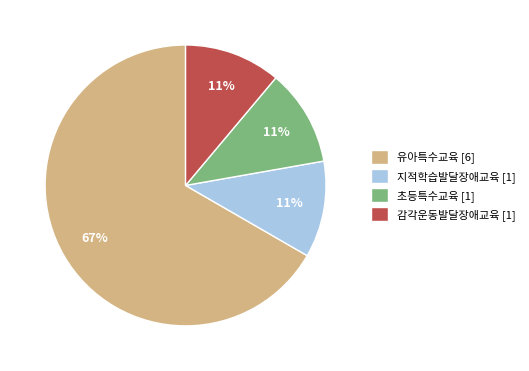

How many segments does this pie chart have?

4